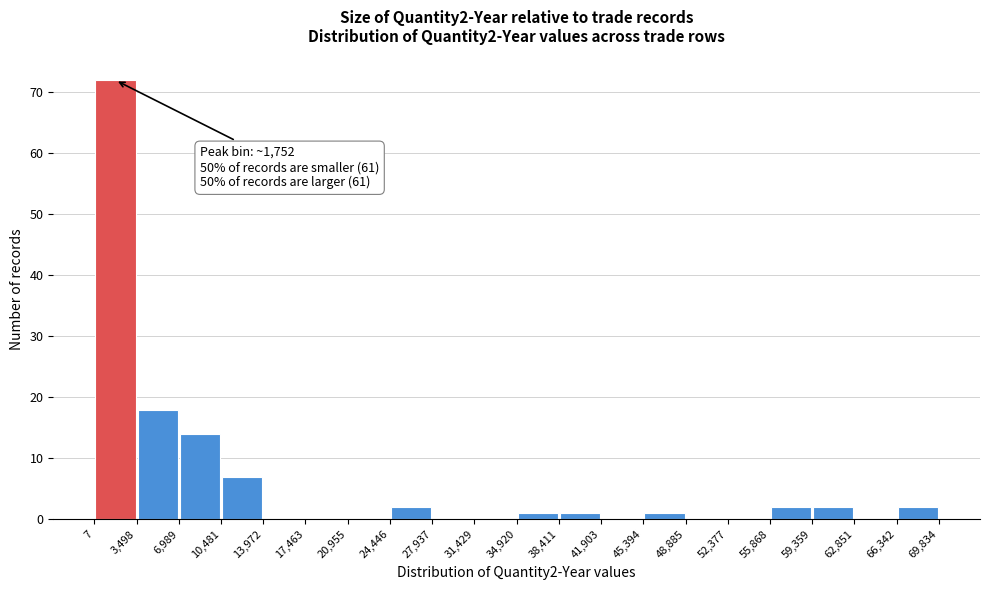

Over which range of the x-axis is the bar tallest?

7 to 3,498